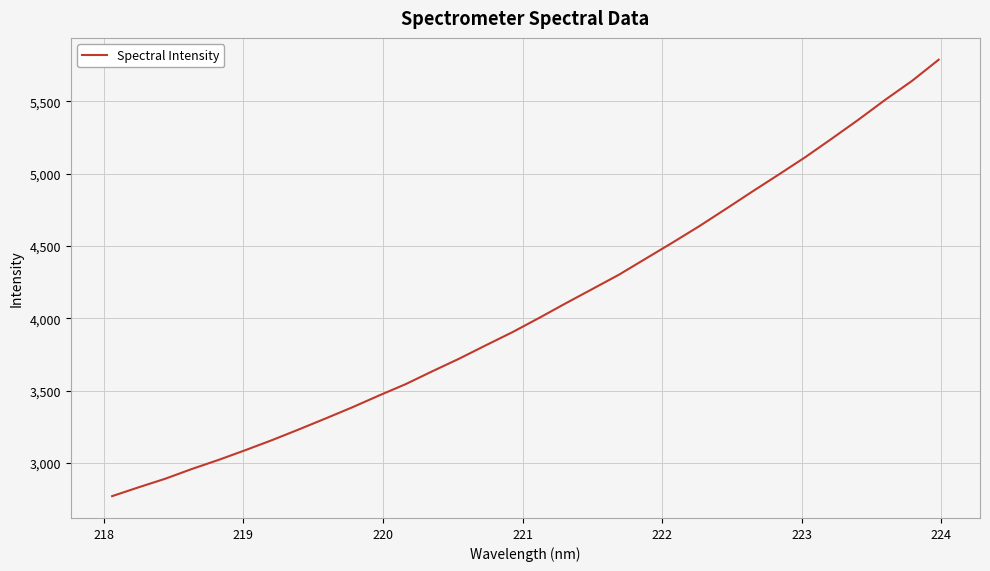

What is the minimum value shown in the chart?

2769.0